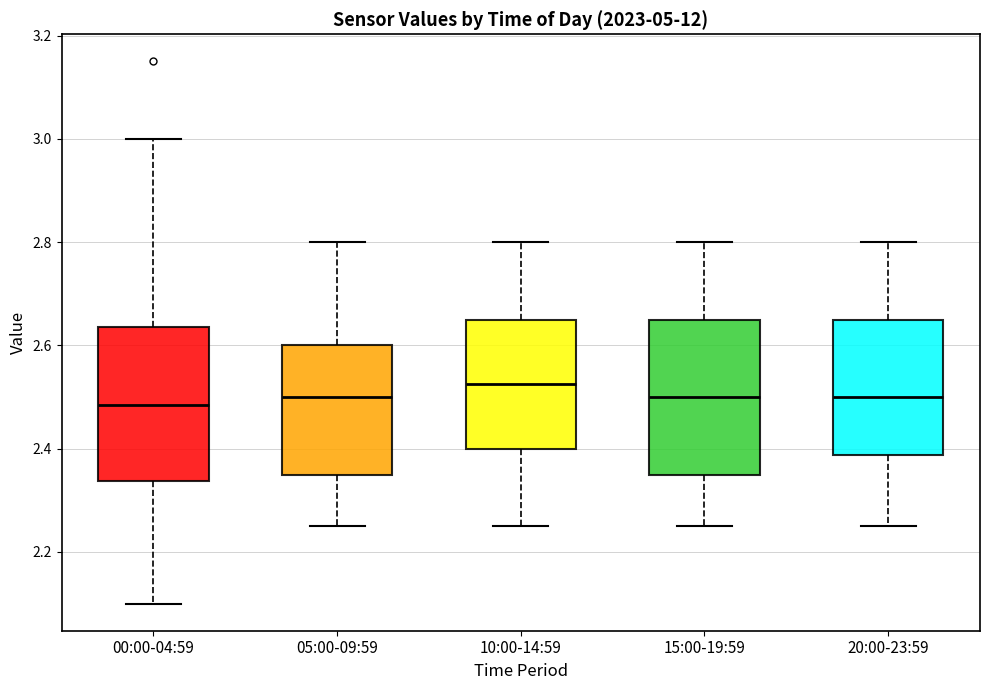

Reading left to right, read every box against the y-axis: the position of its median line, the range the box covers, and the ends of its whiskers. The values are not printed on the chart, so give them approximately, as read against the axis.

00:00-04:59: median 2.48, box 2.34 to 2.64, whiskers 2.10 to 3.00
05:00-09:59: median 2.50, box 2.36 to 2.60, whiskers 2.26 to 2.80
10:00-14:59: median 2.52, box 2.40 to 2.66, whiskers 2.26 to 2.80
15:00-19:59: median 2.50, box 2.36 to 2.66, whiskers 2.26 to 2.80
20:00-23:59: median 2.50, box 2.38 to 2.66, whiskers 2.26 to 2.80